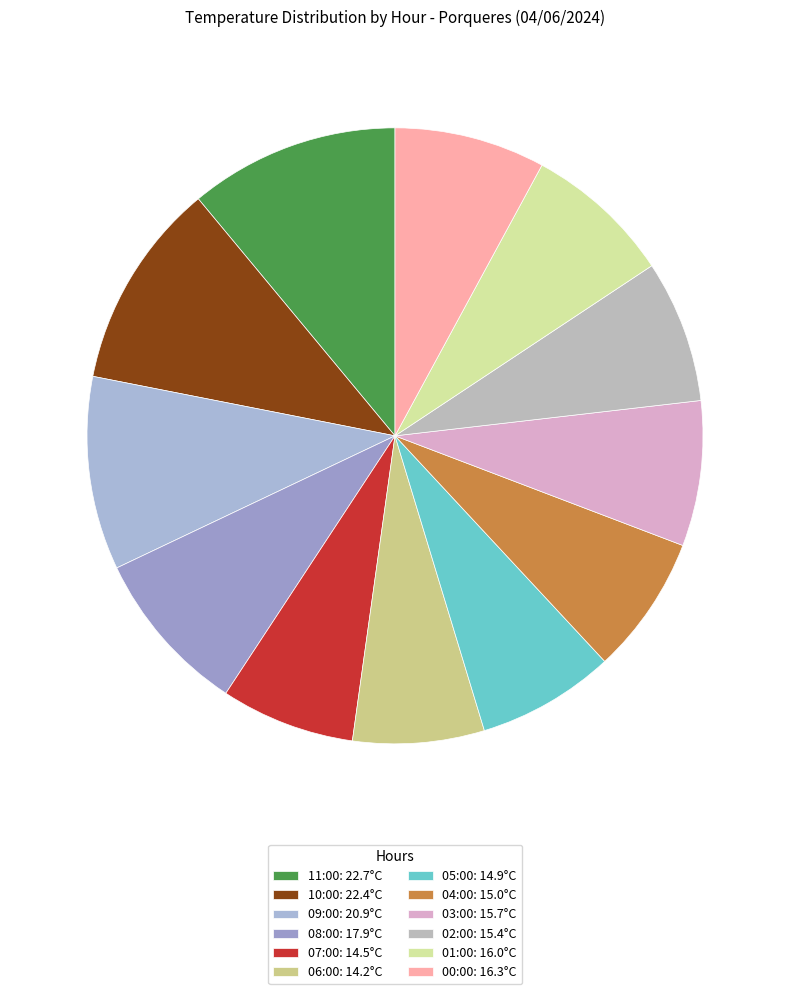

To the nearest percent, what portion does 09:00 represent?

10%